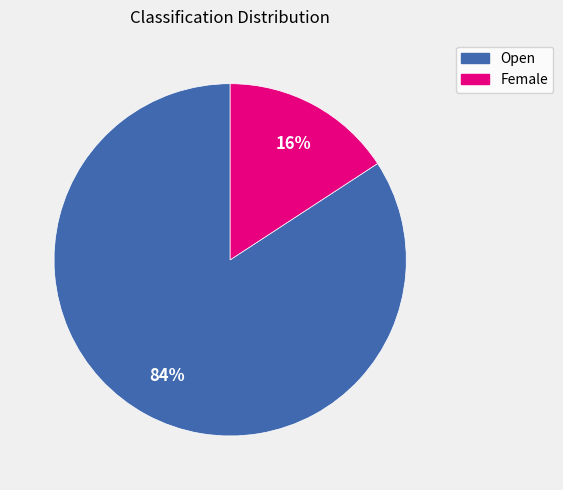

Is the sum of Open and Female greater than half?

Yes